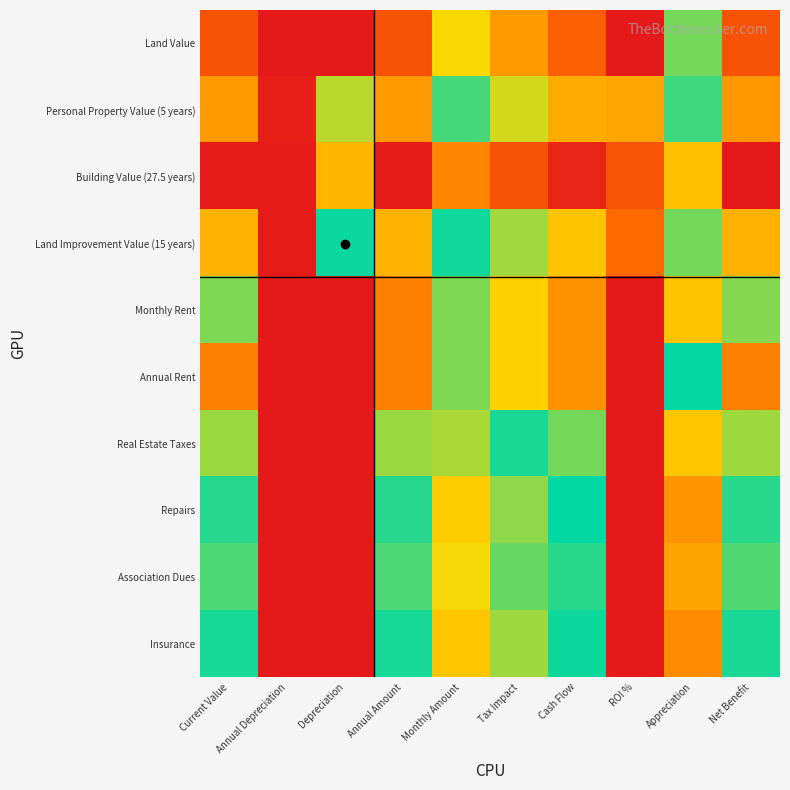

How many distinct data groups are displayed?

10